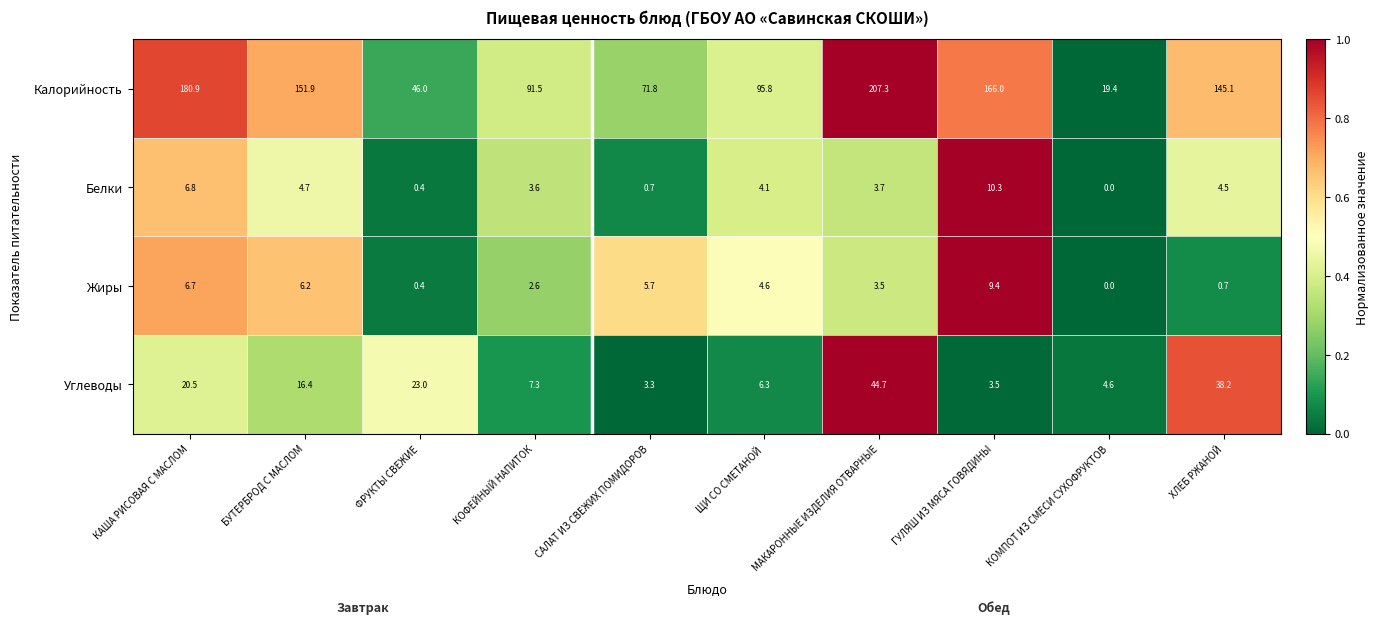

Which series has the widest spread of values?

Калорийность